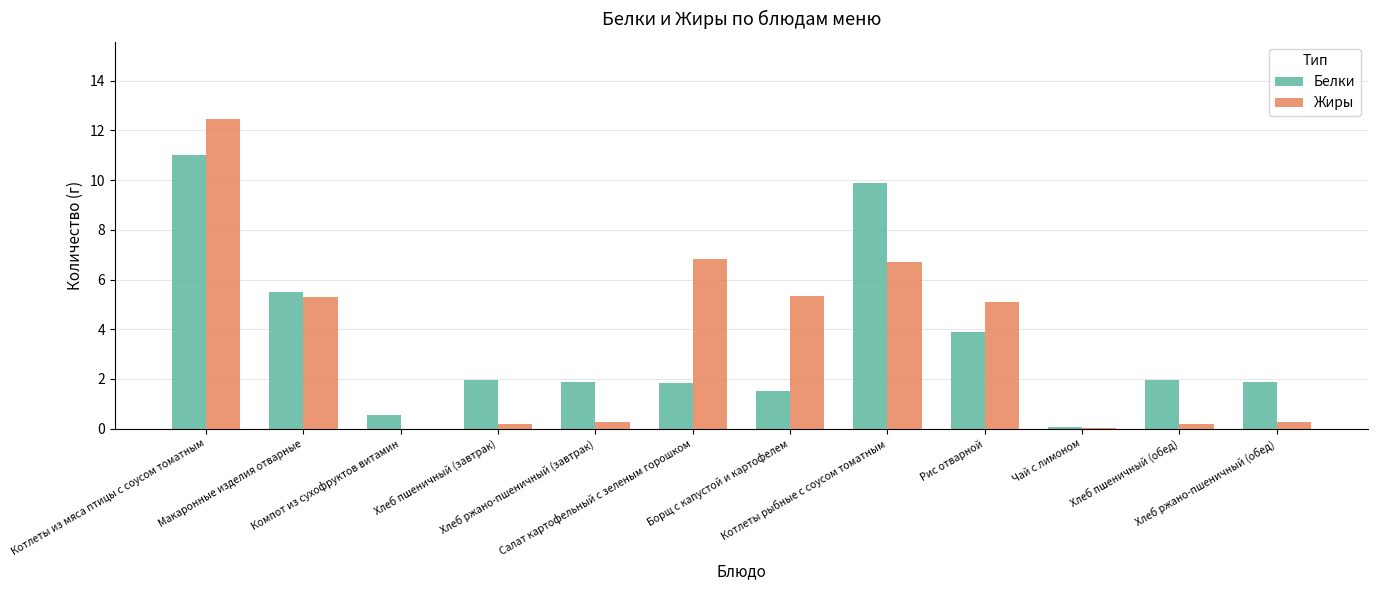

What is the maximum value for Белки?

11.0